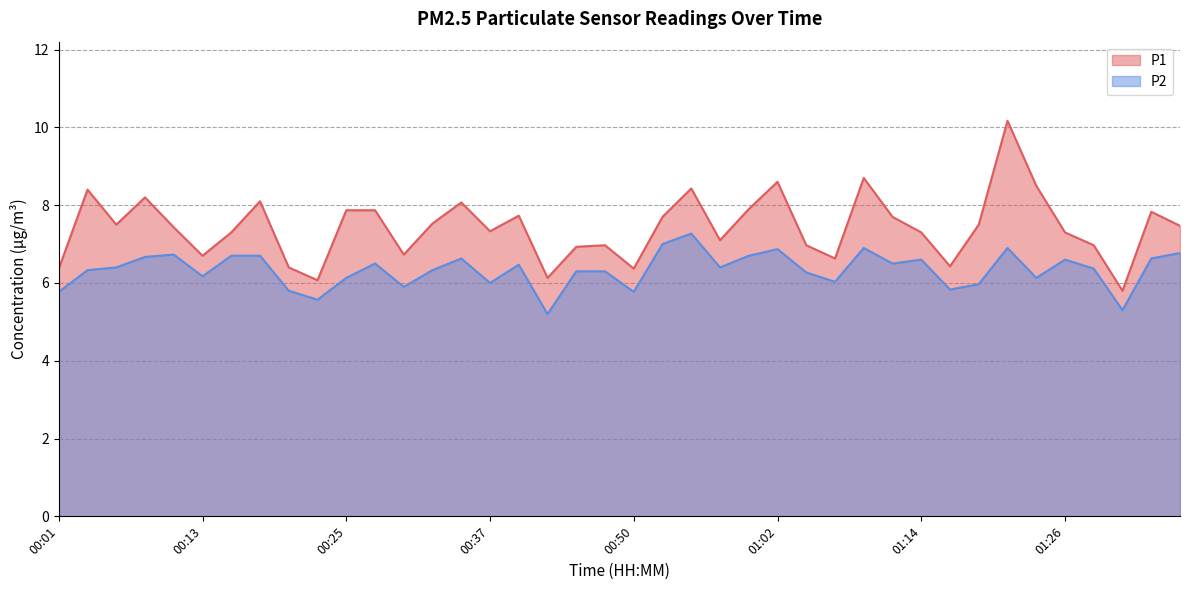

Which series has the largest total across all categories?

P1